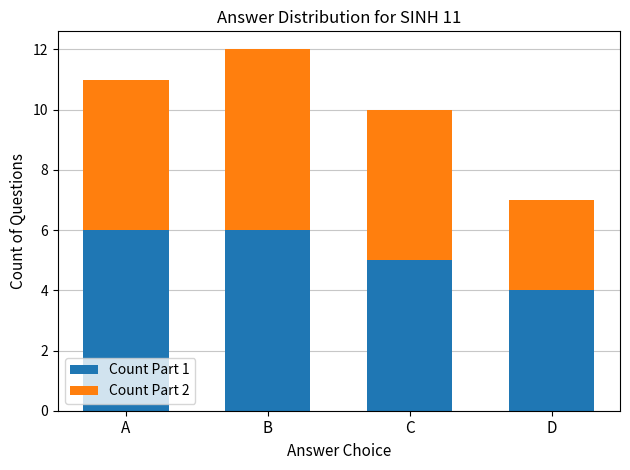

The Count Part 1 series shows 6 at B. True or false?

True